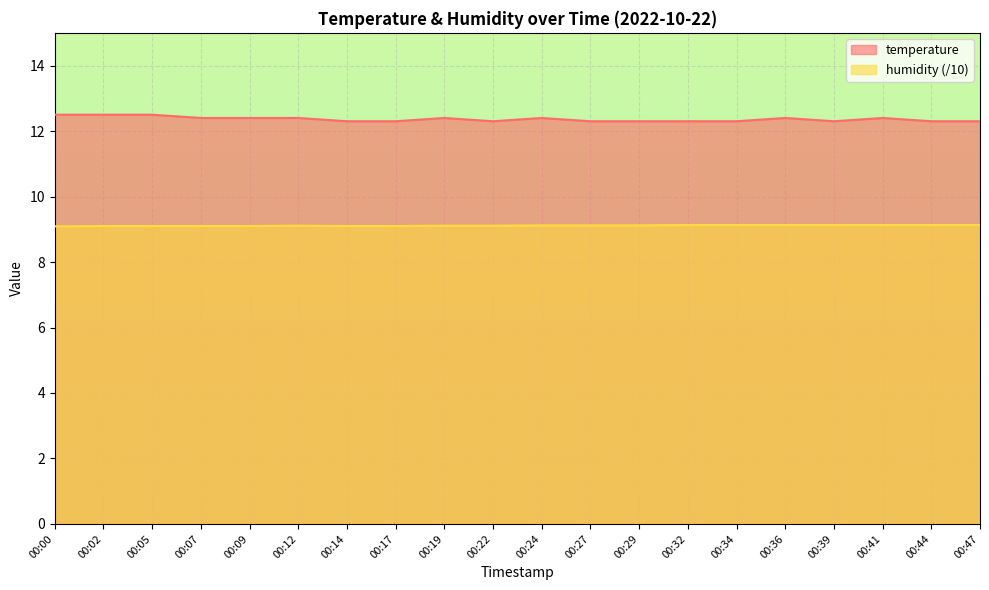

Read the humidity value at 00:12.

9.1